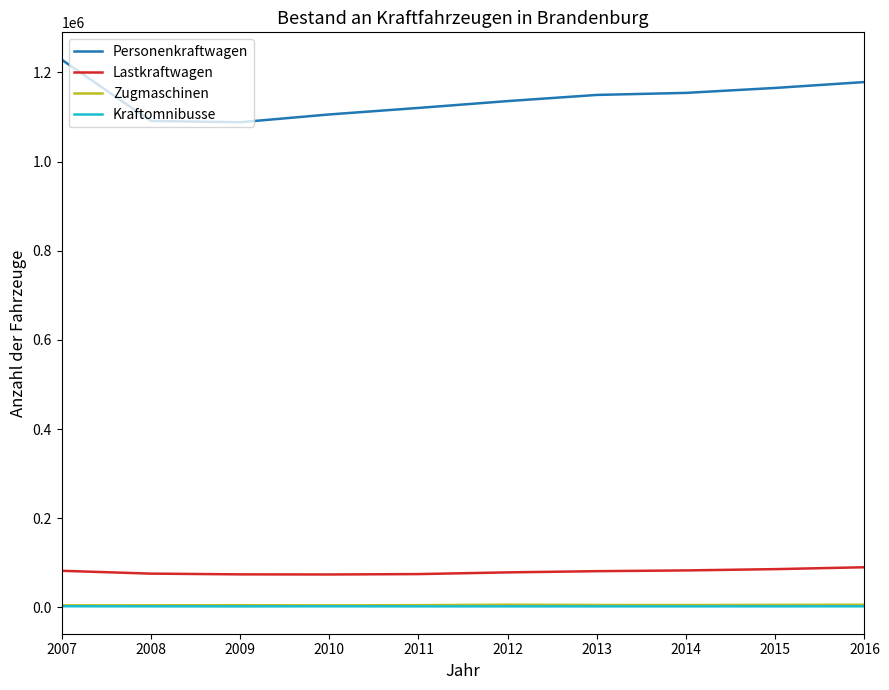

True or false: Lastkraftwagen and Kraftomnibusse intersect in this chart.

False